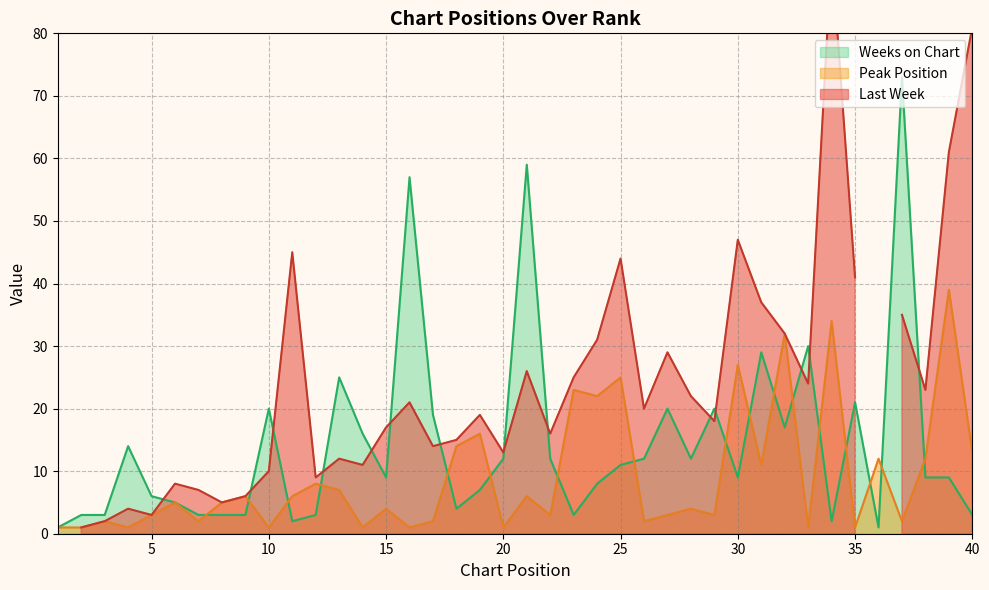

In Peak Position, how many points are lower than both neighbors (excluding endpoints)?

14